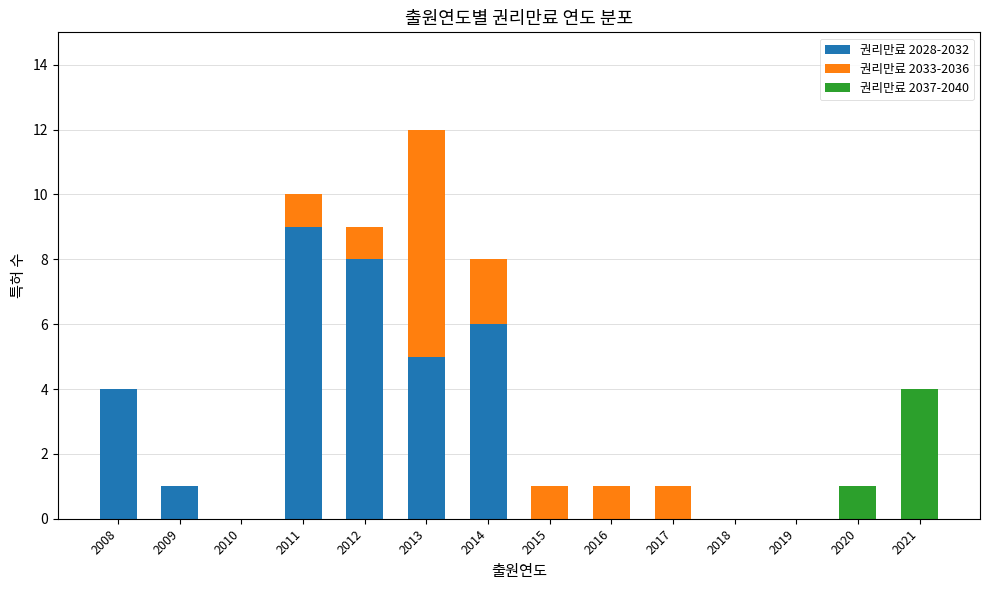

At which label does 권리만료 2028-2032 reach its peak?

2011